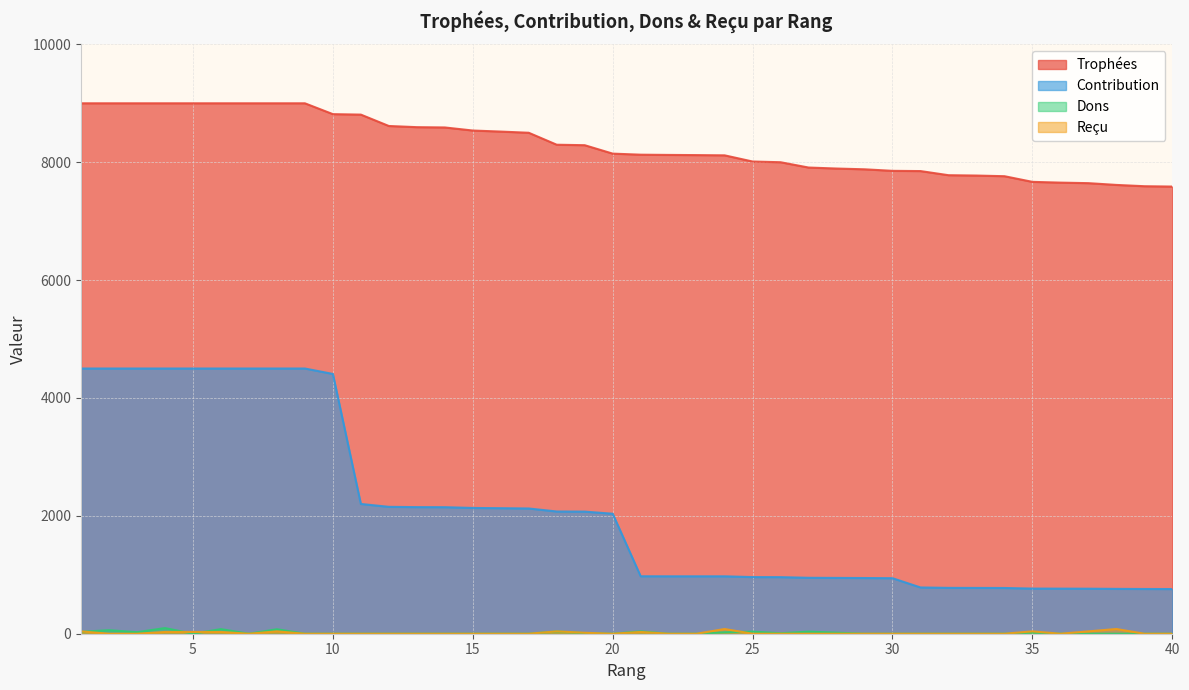

In Dons, how many points are lower than both neighbors (excluding endpoints)?

5